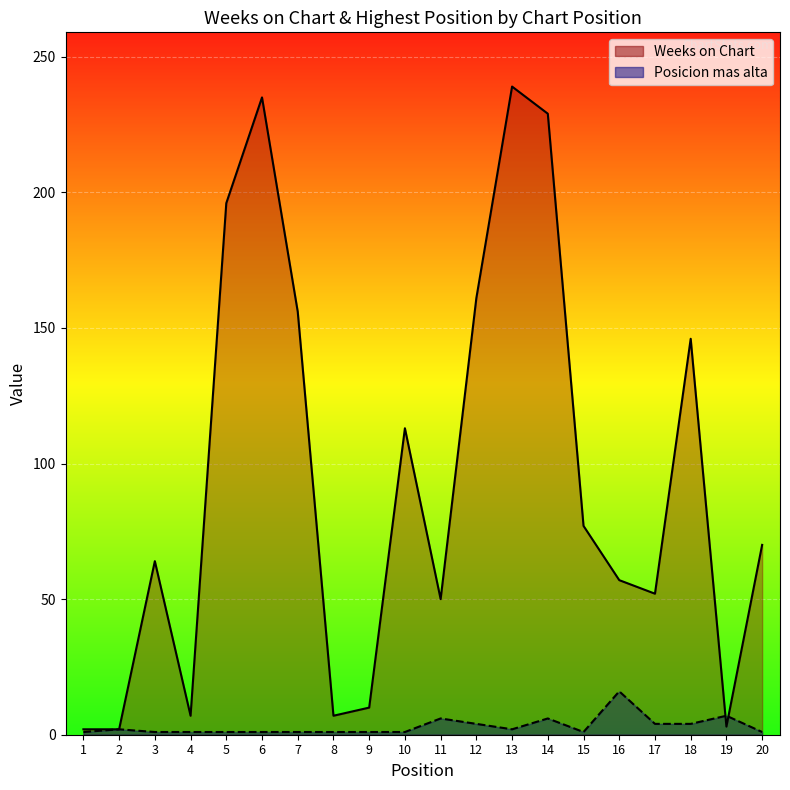

What is the difference between the Posicion mas alta values at 19 and 18?

3